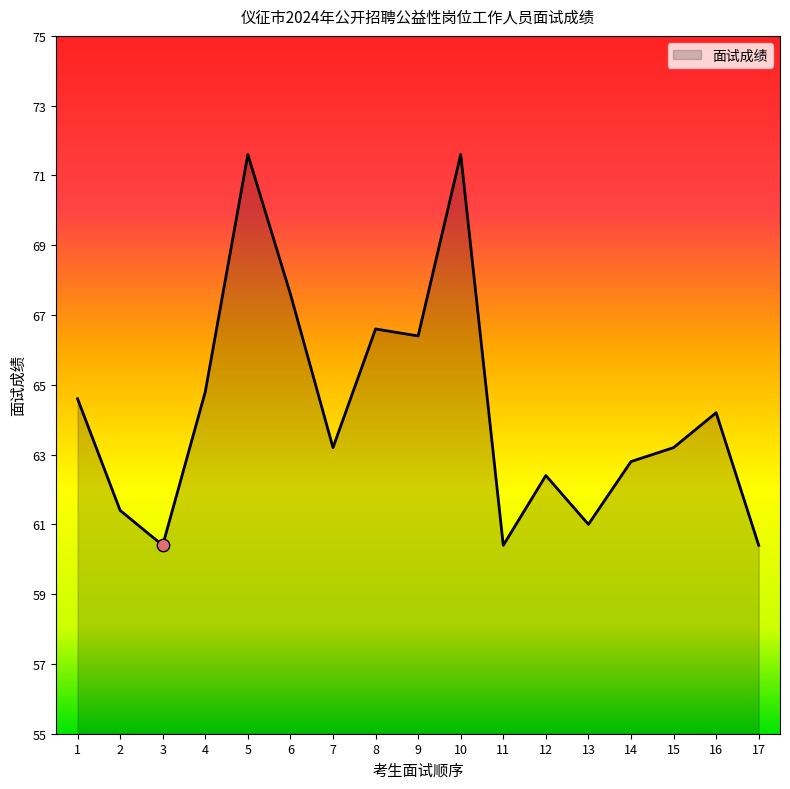

Between 10 and 7, which is larger?

10